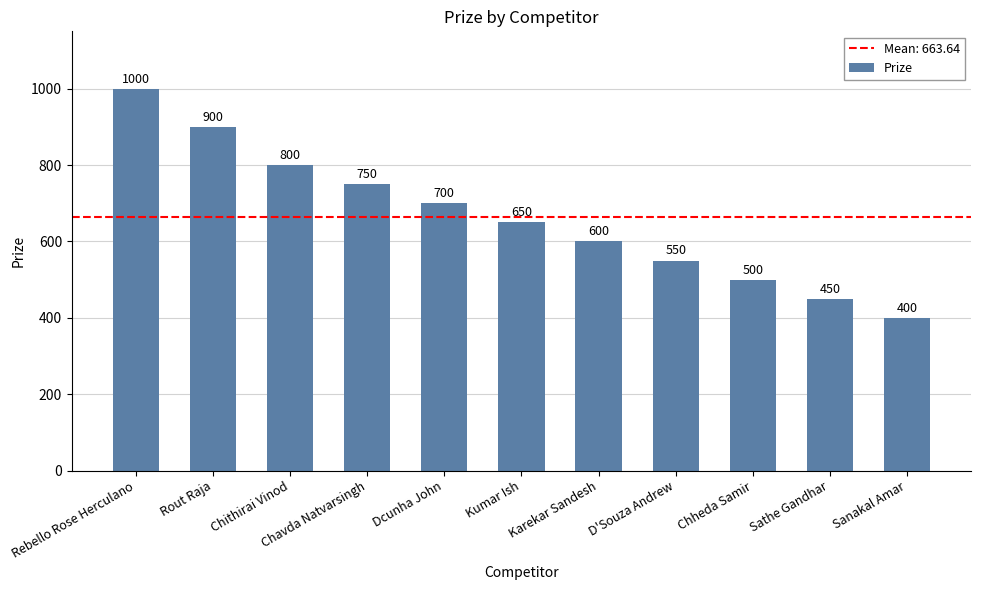

Reading right to left, extract all data points from this chart.

400	450	500	550	600	650	700	750	800	900	1000